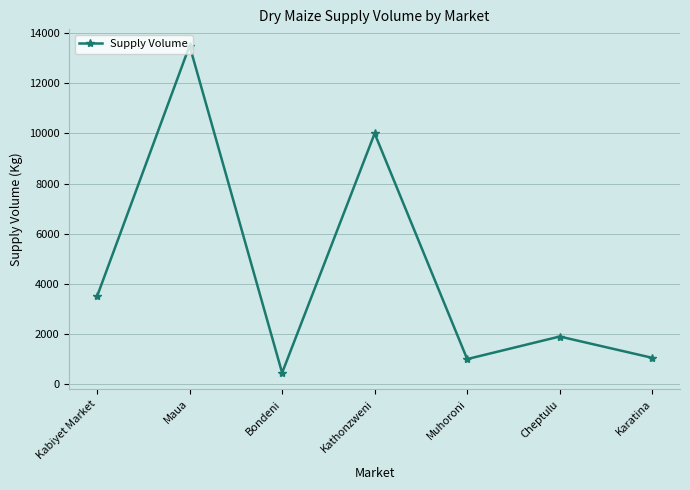

How many interior local peaks (higher than both neighbors) does the data have?

3